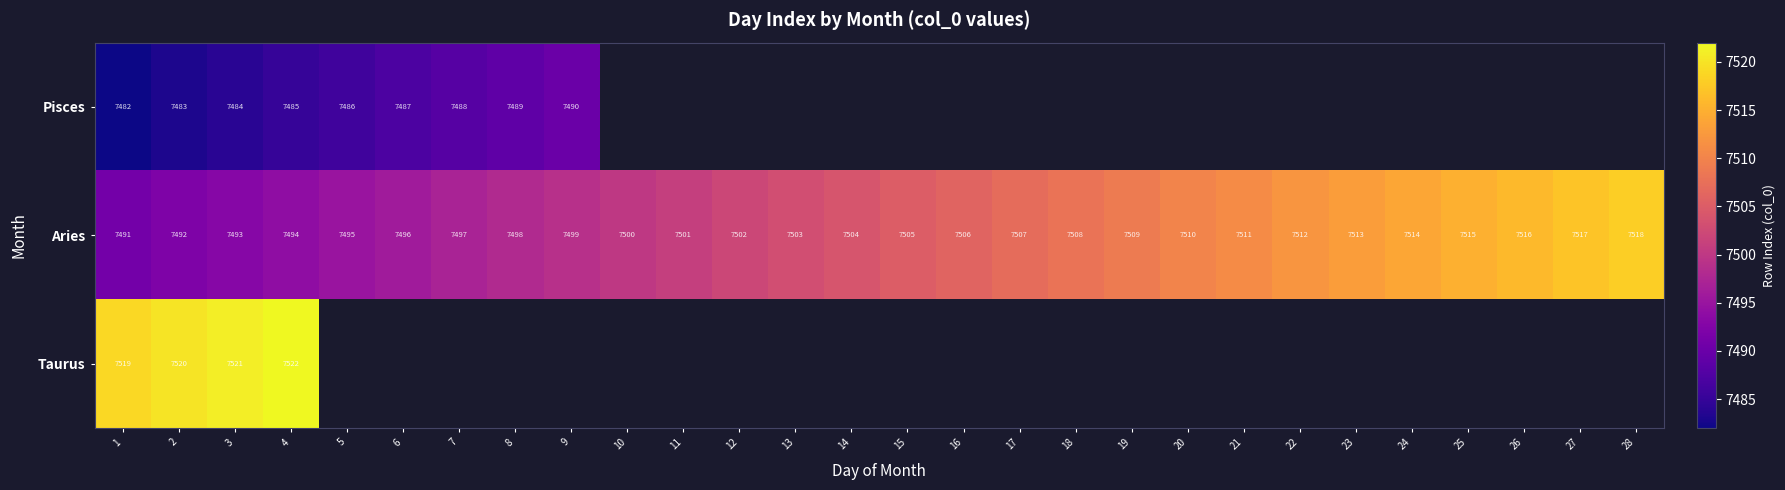

List the labels in order of Aries value, largest first.

28, 27, 26, 25, 24, 23, 22, 21, 20, 19, 18, 17, 16, 15, 14, 13, 12, 11, 10, 9, 8, 7, 6, 5, 4, 3, 2, 1